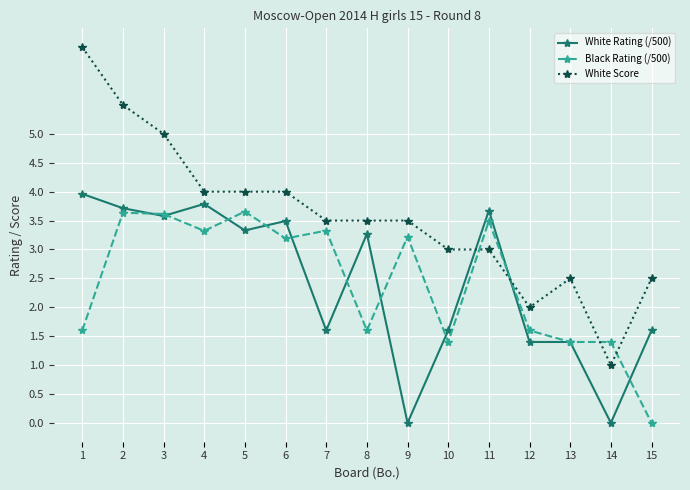

True or false: Black Rating (/500) and White Score cross at least once.

True